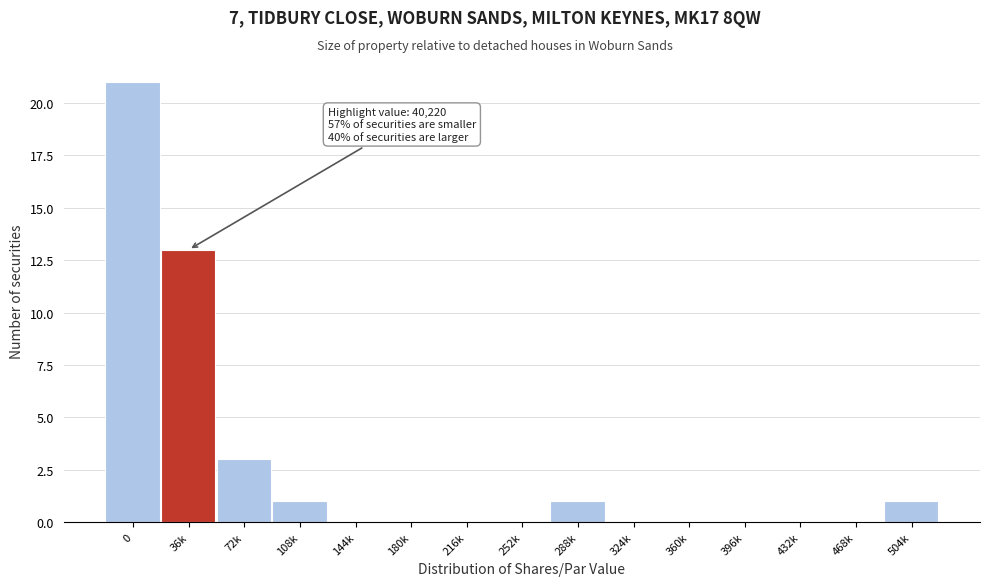

Reading left to right, what are all the values shown in this chart?

0=21	36k=13	72k=3	108k=1	144k=0	180k=0	216k=0	252k=0	288k=1	324k=0	360k=0	396k=0	432k=0	468k=0	504k=1